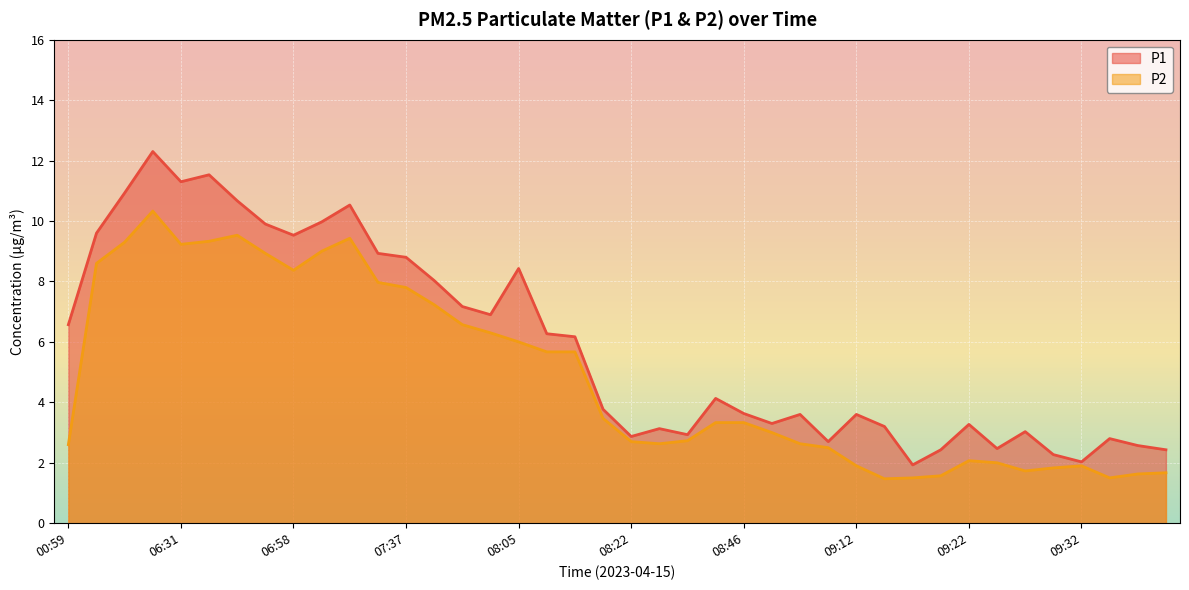

What is the difference between the maximum and minimum values in the P1 series?

10.4